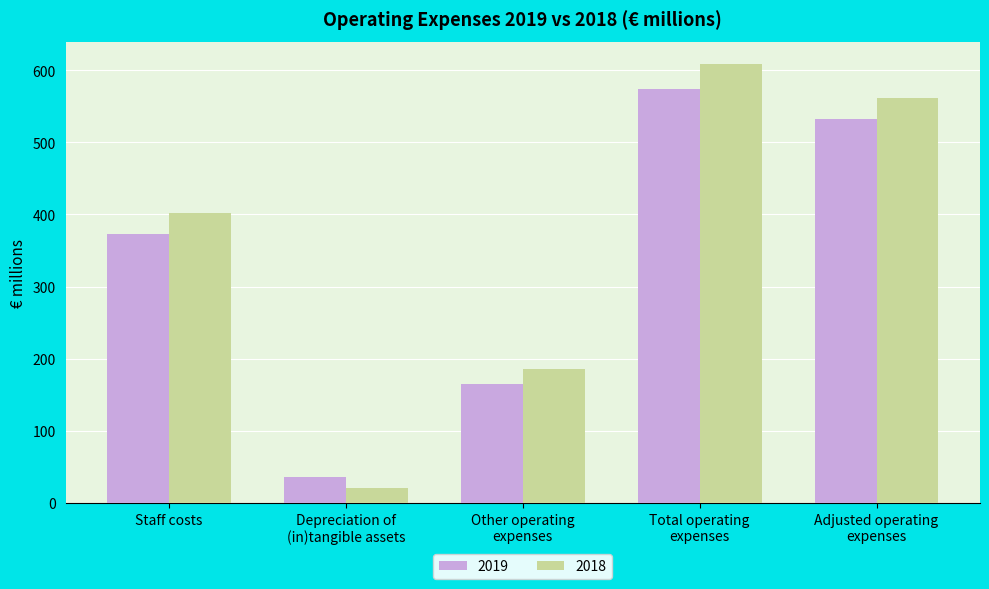

True or false: 2019 has a value of 533 at Adjusted operating
expenses.

True